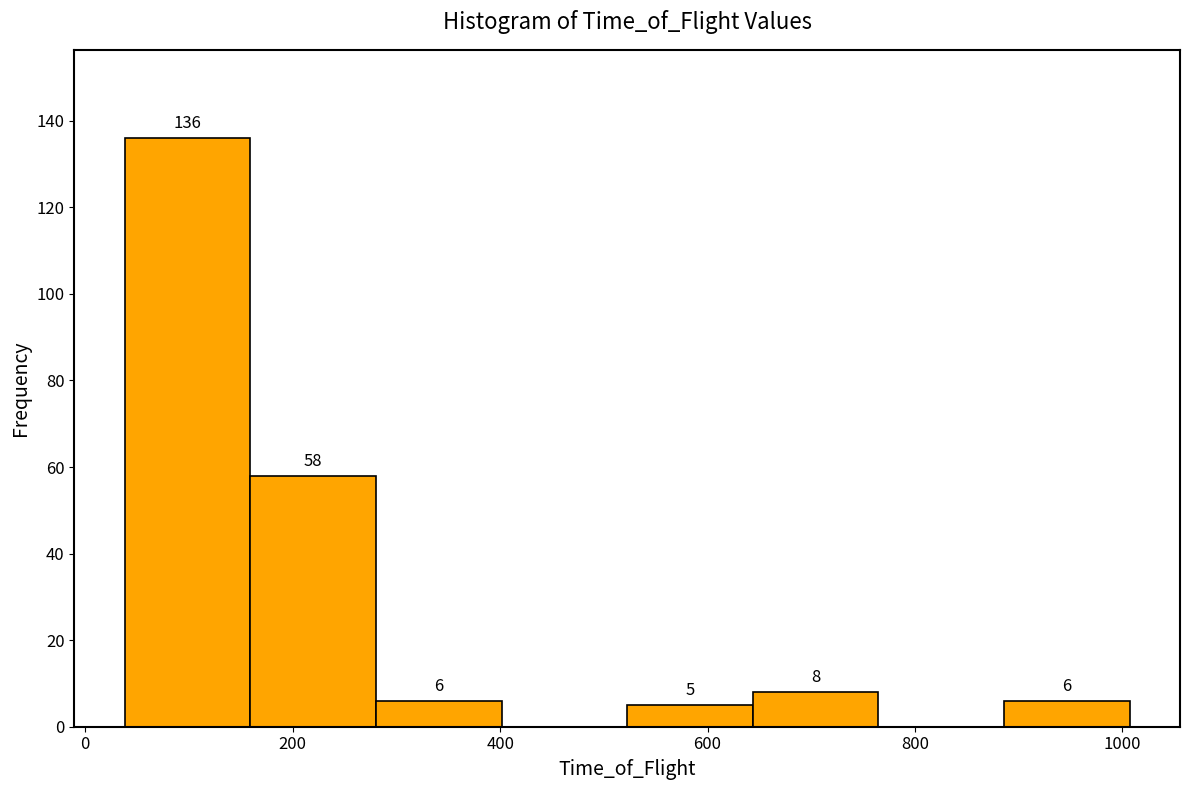

Which range on the x-axis has the tallest bar?

40 to 160